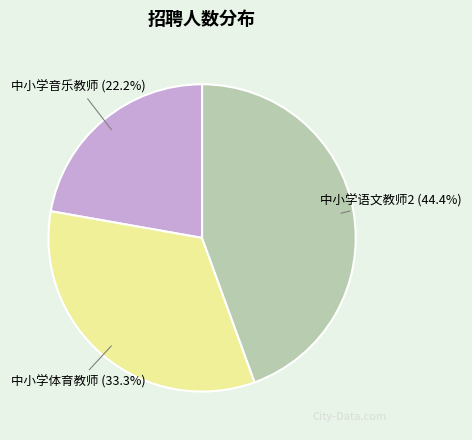

Is there a majority slice in this chart?

No